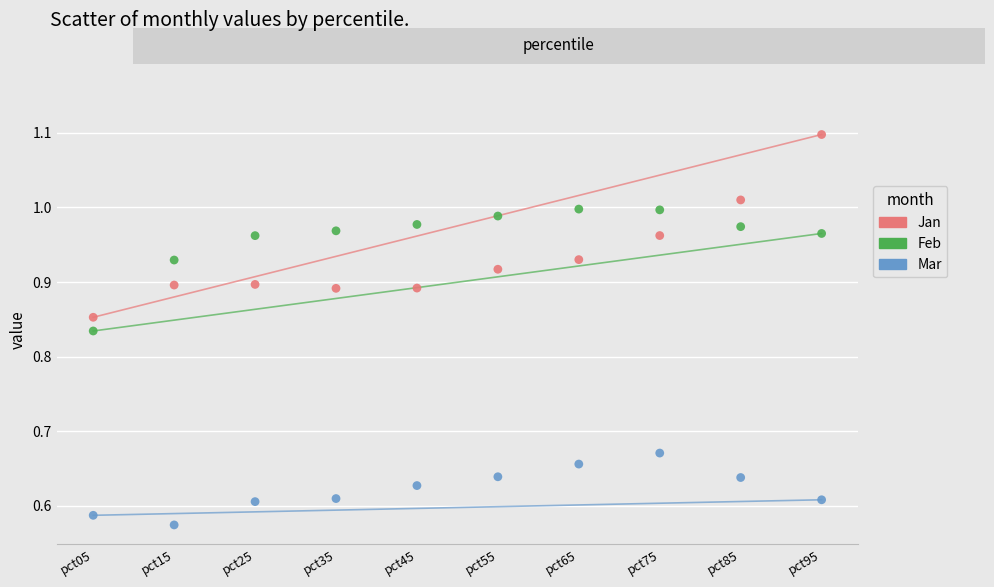

Which series has the largest Y range (max minus min)?

Jan